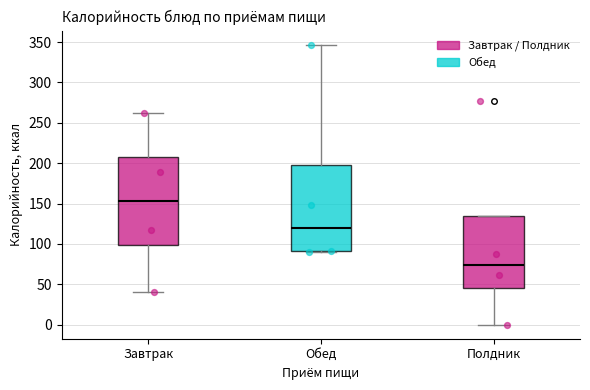

Which box's median line is the lowest?

Полдник